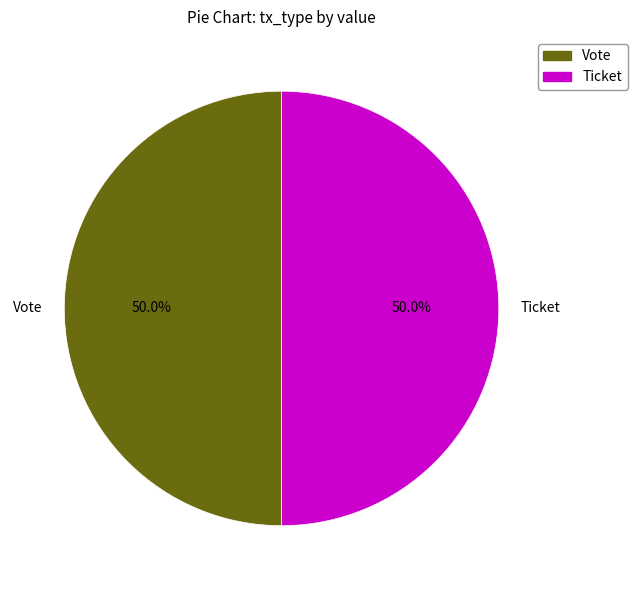

How many slices are in this pie chart?

2